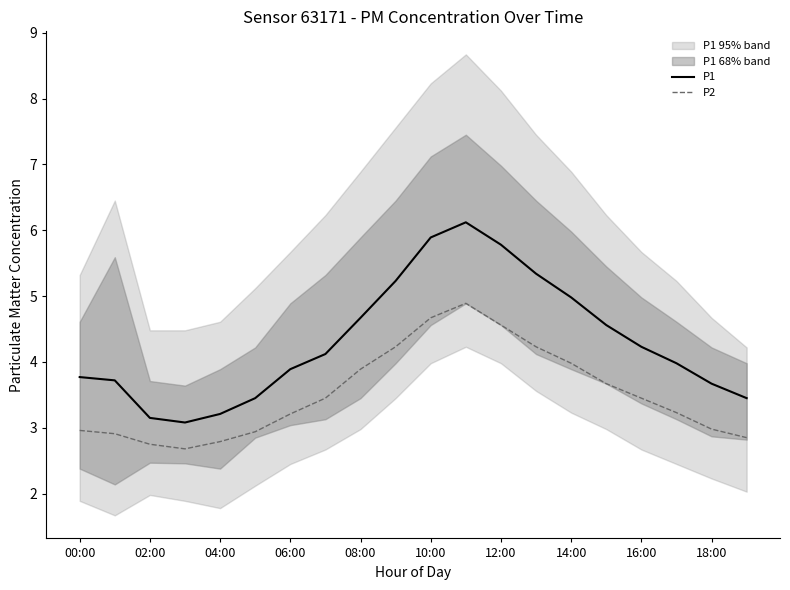

True or false: P1 has a value of 1.0 at 15.

False